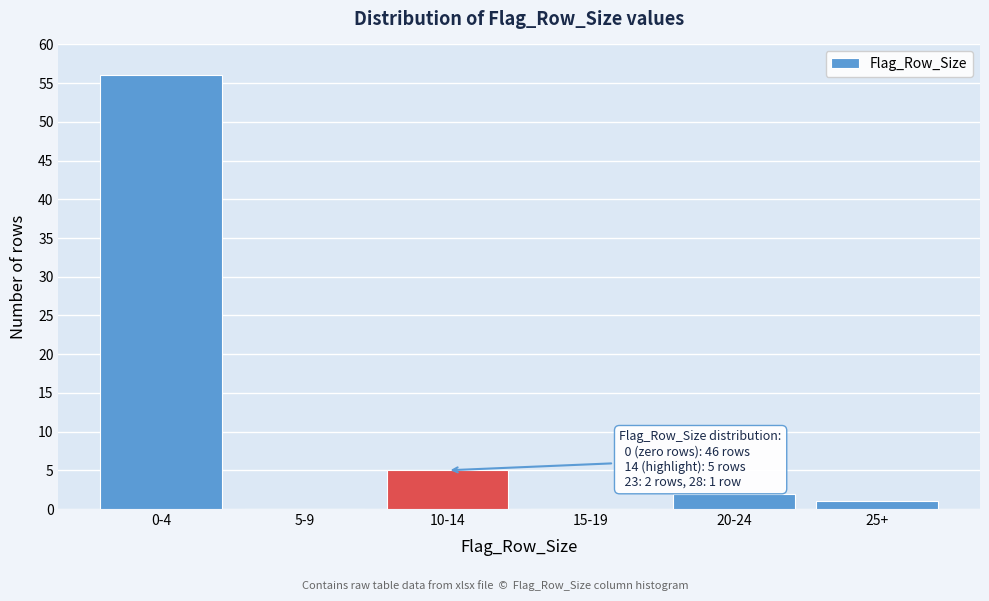

Reading left to right, extract all data points from this chart.

0-4=56	5-9=0	10-14=5	15-19=0	20-24=2	25+=1